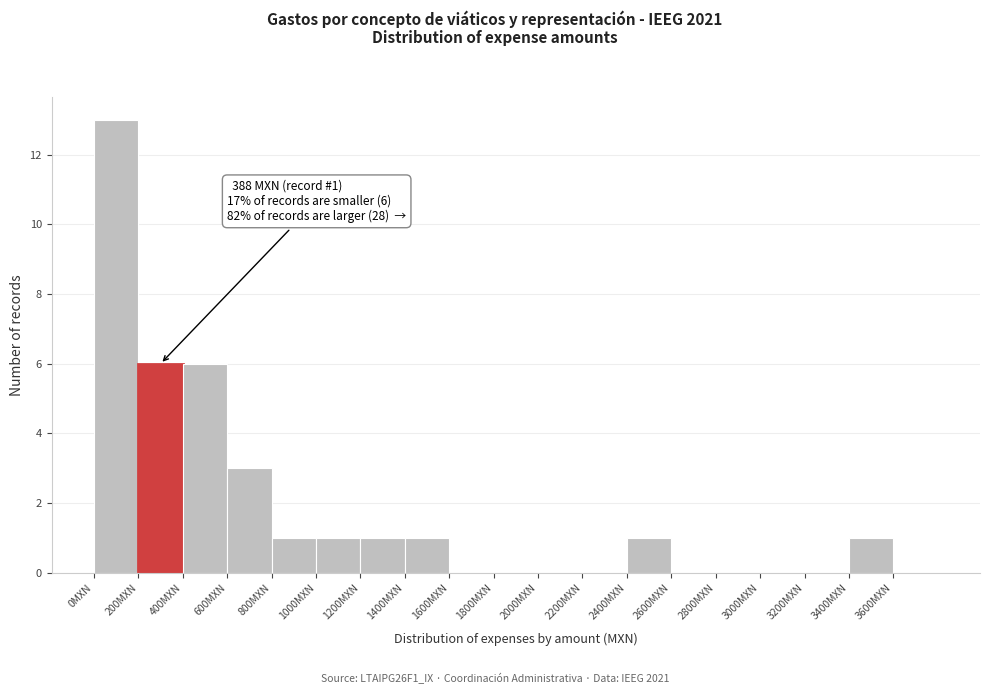

Which range on the x-axis has the tallest bar?

0 to 200